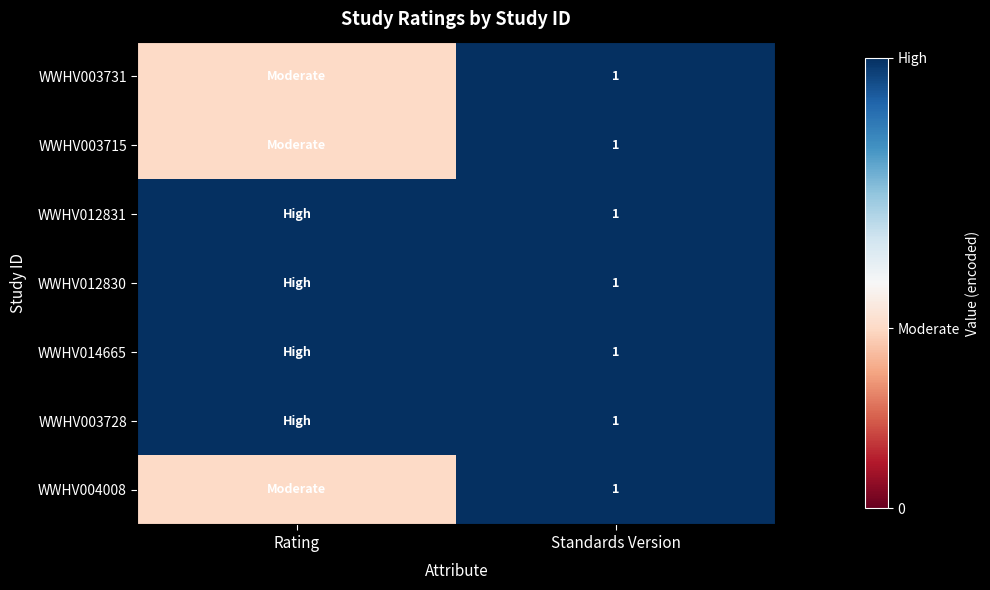

Is it true that WWHV003715 equals 1.0 at Standards Version?

True